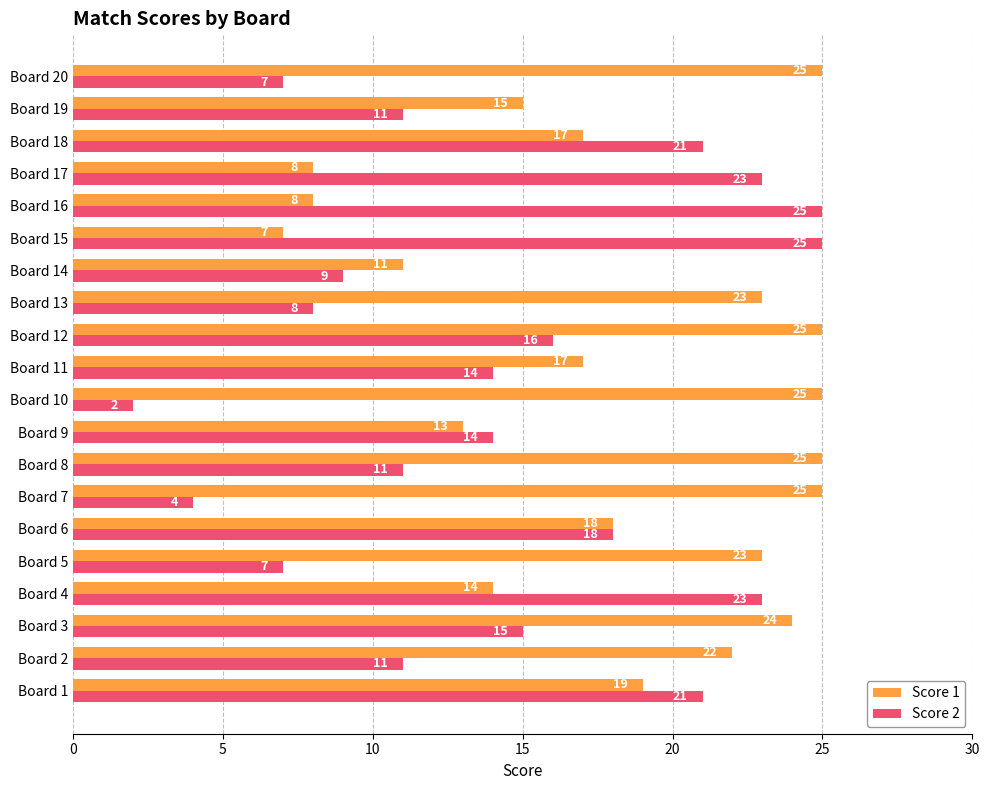

What is the maximum value for Score 2?

25